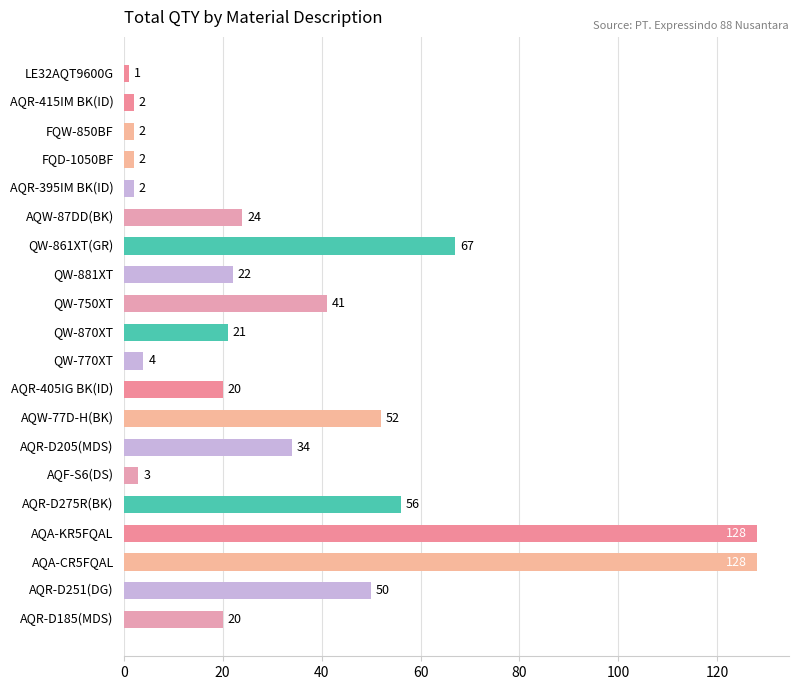

What is the maximum value shown in the chart?

128